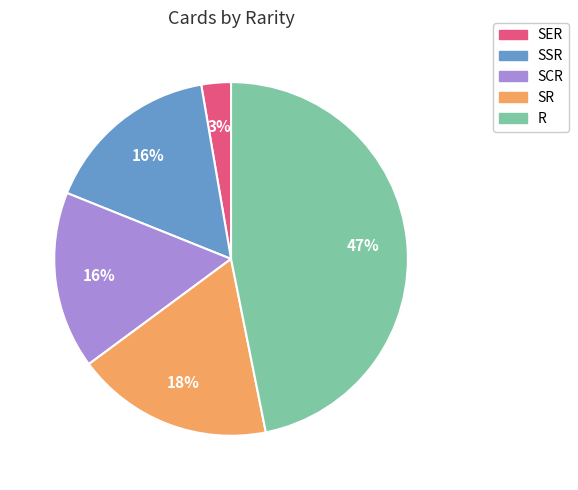

Is SCR the majority of the pie?

No